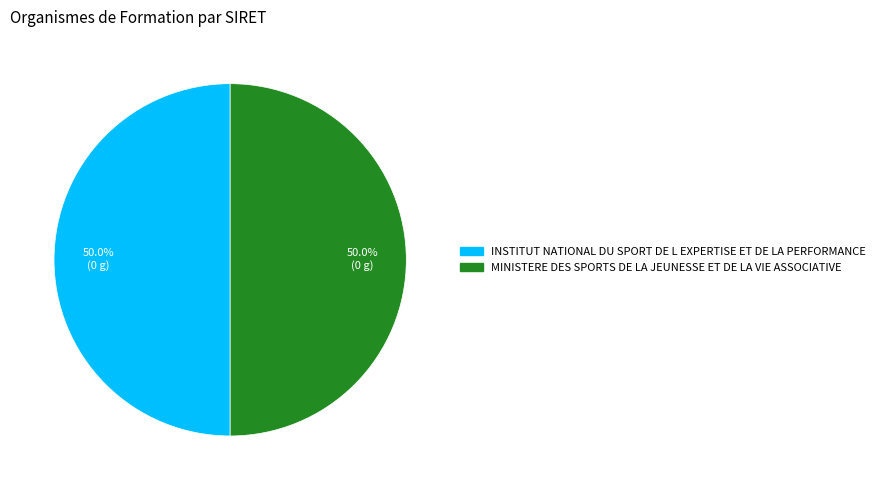

To the nearest percent, what portion does MINISTERE DES SPORTS DE LA JEUNESSE ET DE LA VIE ASSOCIATIVE represent?

50%